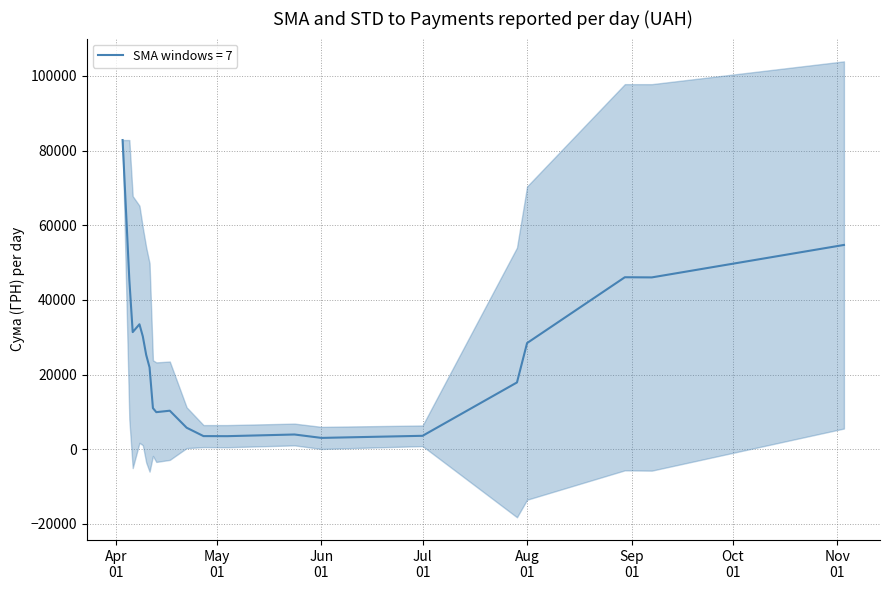

How many lines are shown in the chart?

1